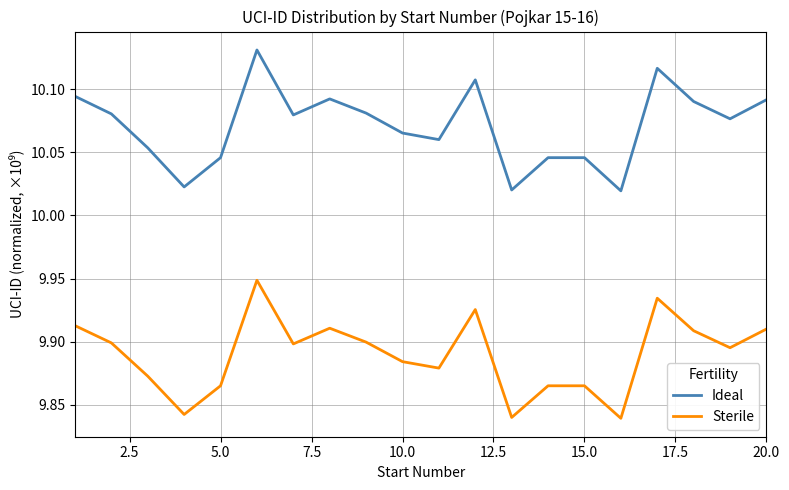

Which series has the largest total across all categories?

Ideal